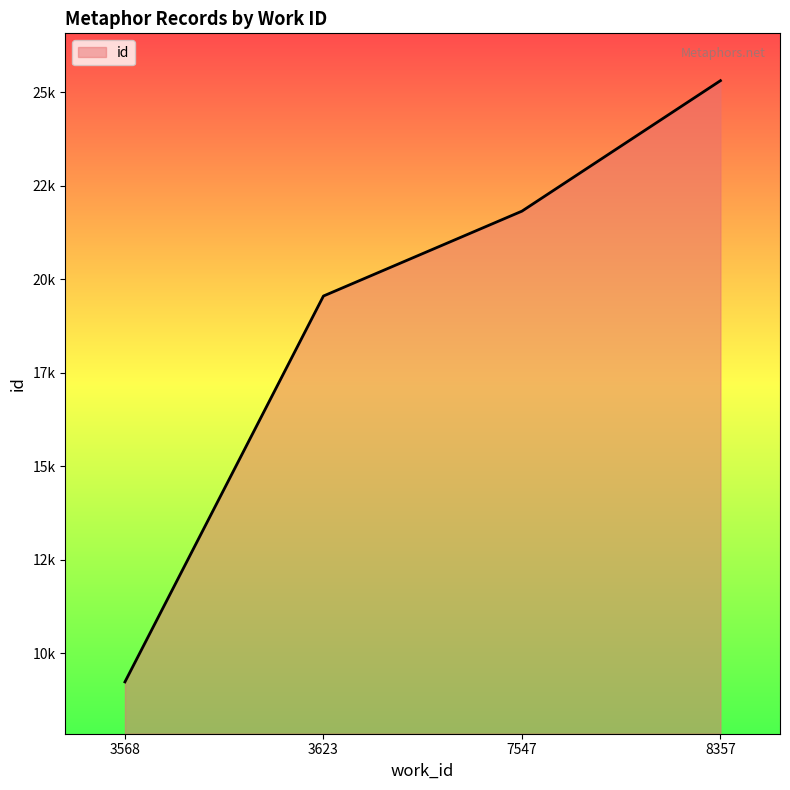

True or false: the data shows 7461 at 7547.

False